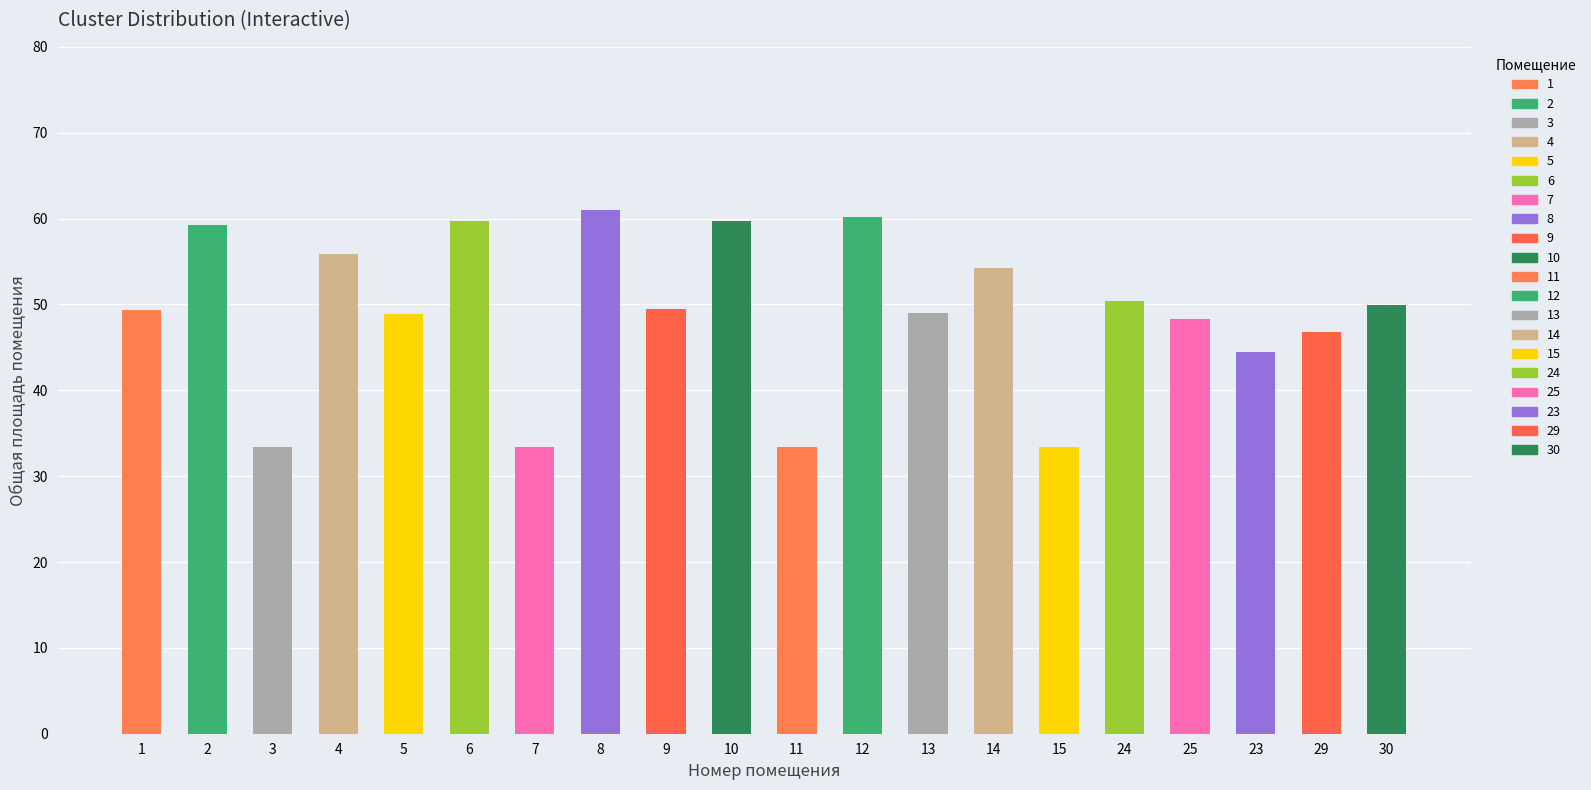

List the labels in order of value, largest first.

8, 12, 6, 10, 2, 4, 14, 24, 30, 9, 1, 13, 5, 25, 29, 23, 3, 7, 11, 15